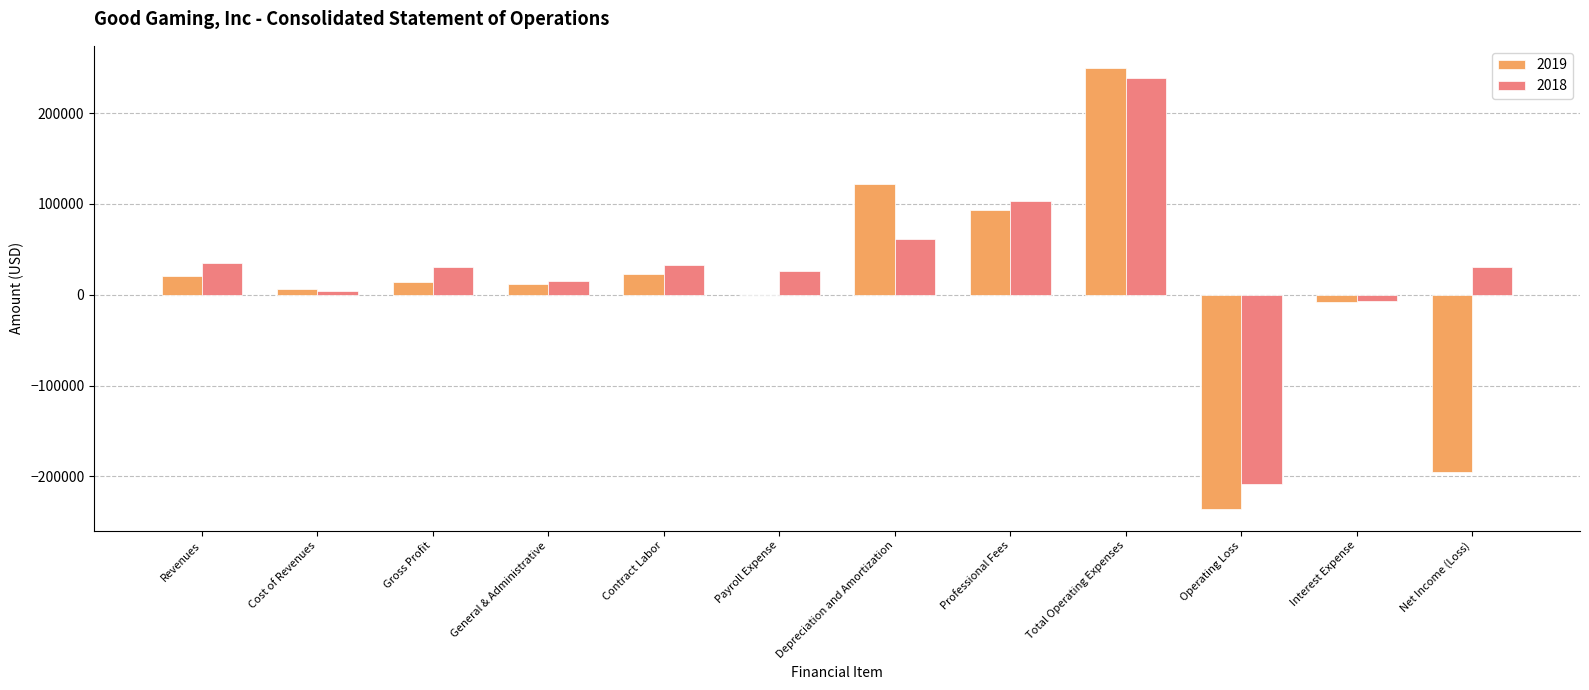

Are the bars horizontal?

No